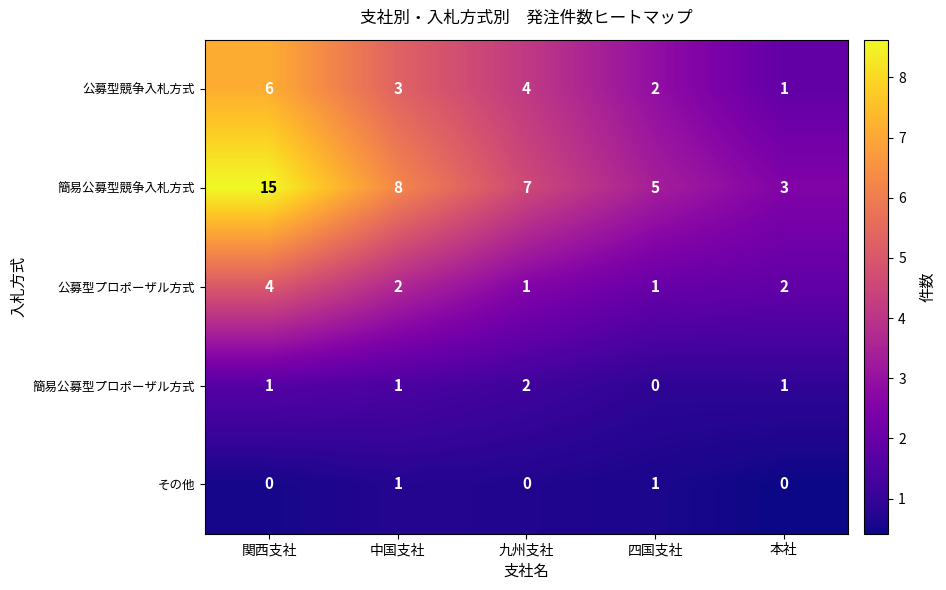

At which category is the sum across all series the highest?

関西支社